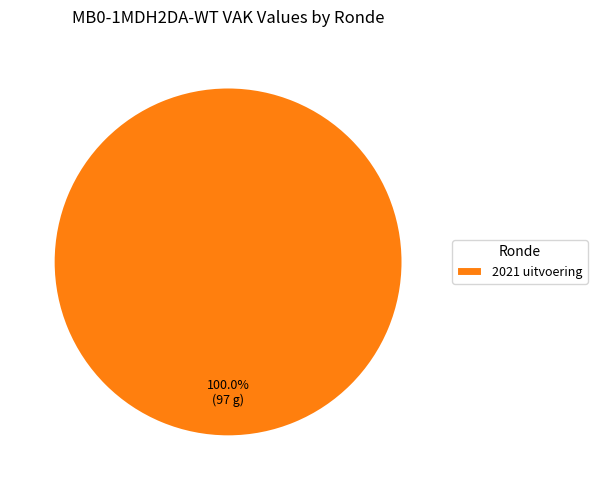

Rank the categories by value from lowest to highest.

2021 uitvoering